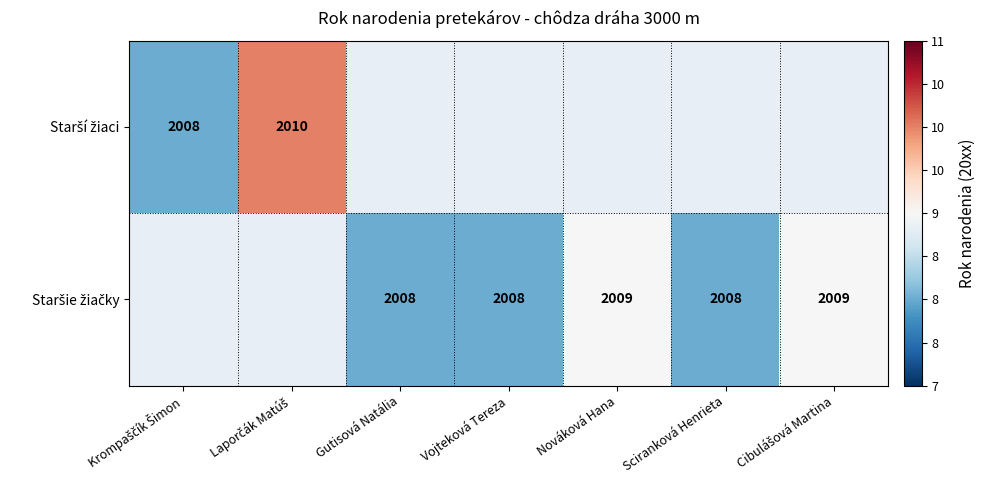

At which label does Staršie žiačky first exceed 8?

Nováková Hana